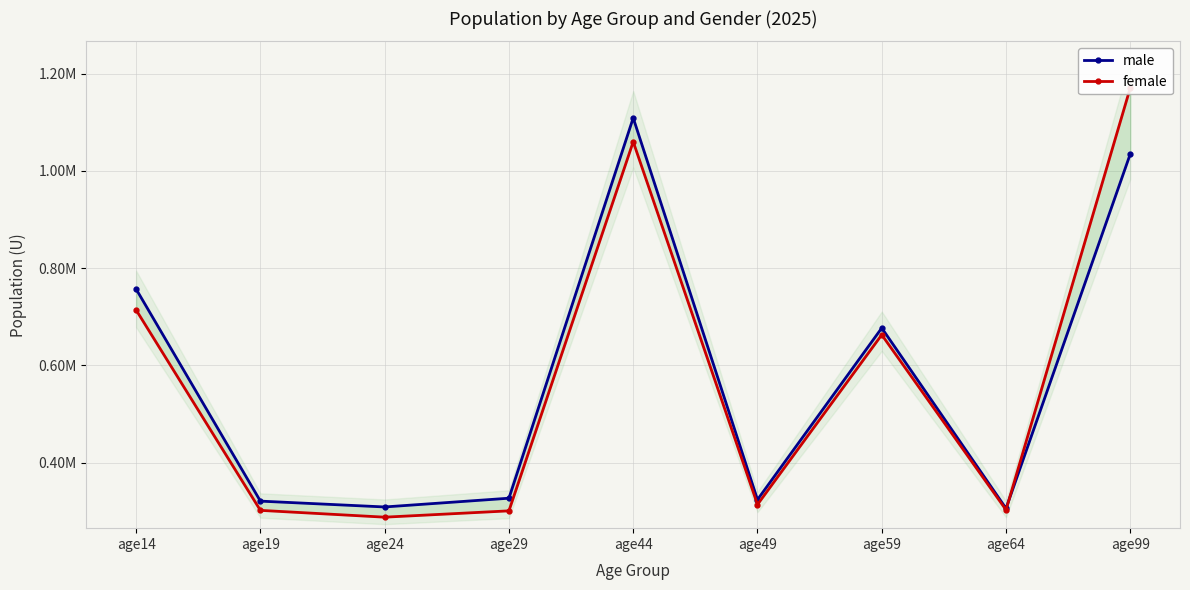

Is this an area chart (filled region under the line)?

No